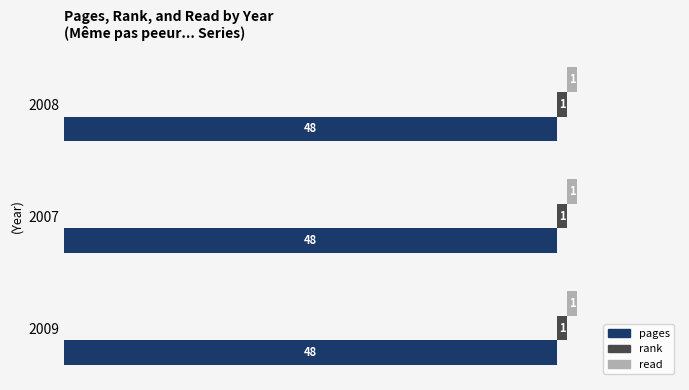

Is it true that rank equals 2 at 2008?

False